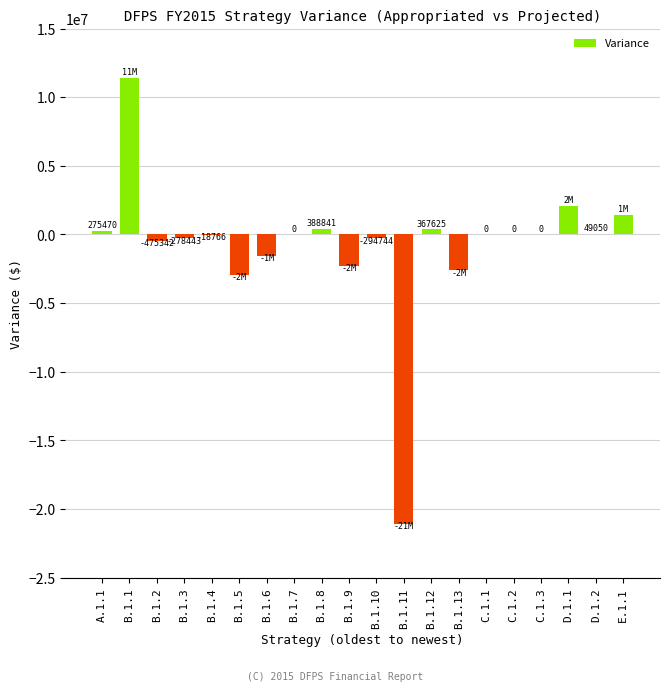

The chart shows a value of 0 at C.1.2. True or false?

True